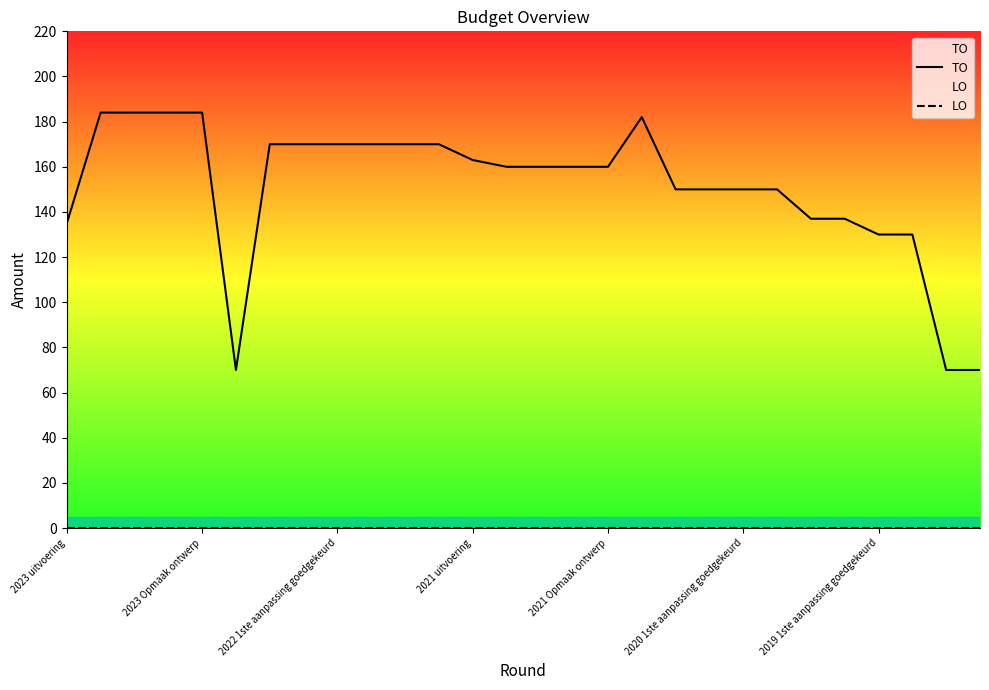

True or false: LO and TO cross at least once.

False